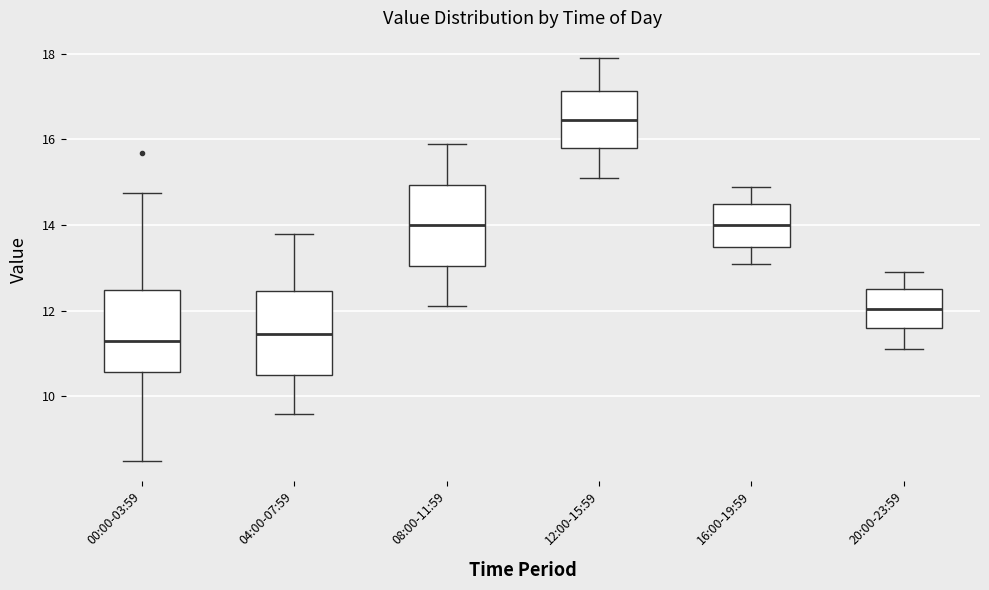

Reading left to right, read every box against the y-axis: the position of its median line, the range the box covers, and the ends of its whiskers. The values are not printed on the chart, so give them approximately, as read against the axis.

00:00-03:59: median 11.4, box 10.6 to 12.4, whiskers 8.6 to 14.8
04:00-07:59: median 11.4, box 10.6 to 12.4, whiskers 9.6 to 13.8
08:00-11:59: median 14.0, box 13.0 to 15.0, whiskers 12.2 to 16.0
12:00-15:59: median 16.4, box 15.8 to 17.2, whiskers 15.2 to 18.0
16:00-19:59: median 14.0, box 13.6 to 14.6, whiskers 13.2 to 15.0
20:00-23:59: median 12.0, box 11.6 to 12.6, whiskers 11.2 to 13.0